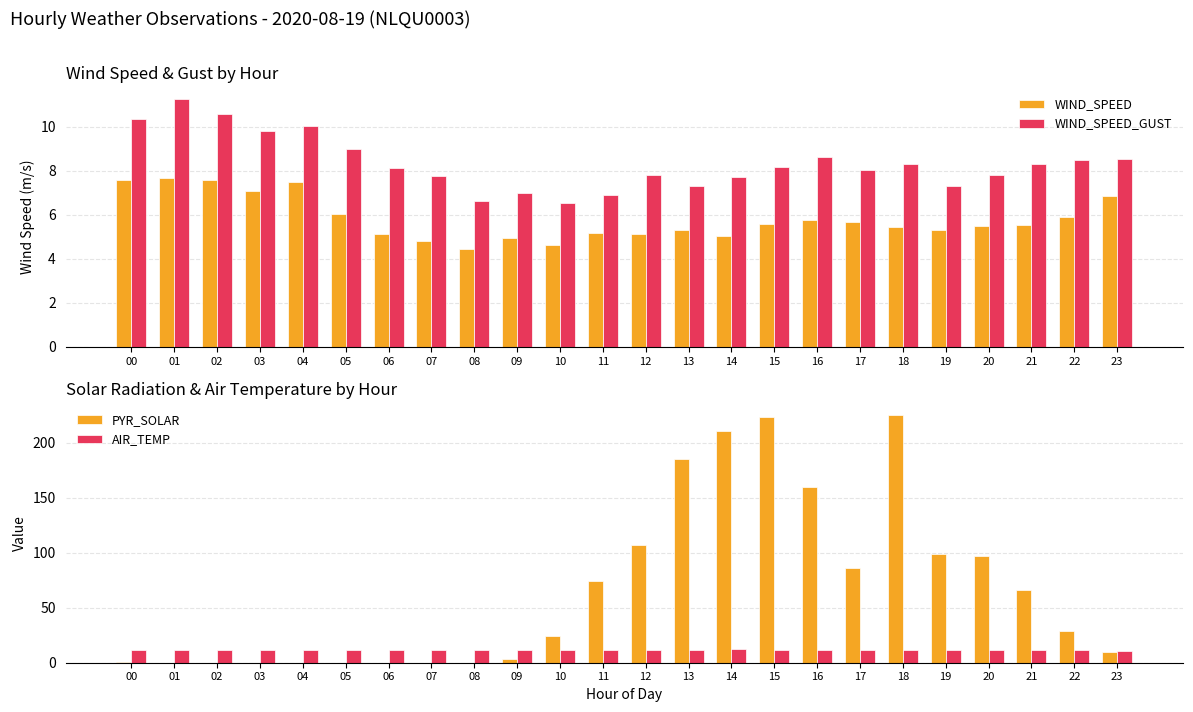

What is the difference between the WIND_SPEED_GUST values at 15 and 12?

0.4